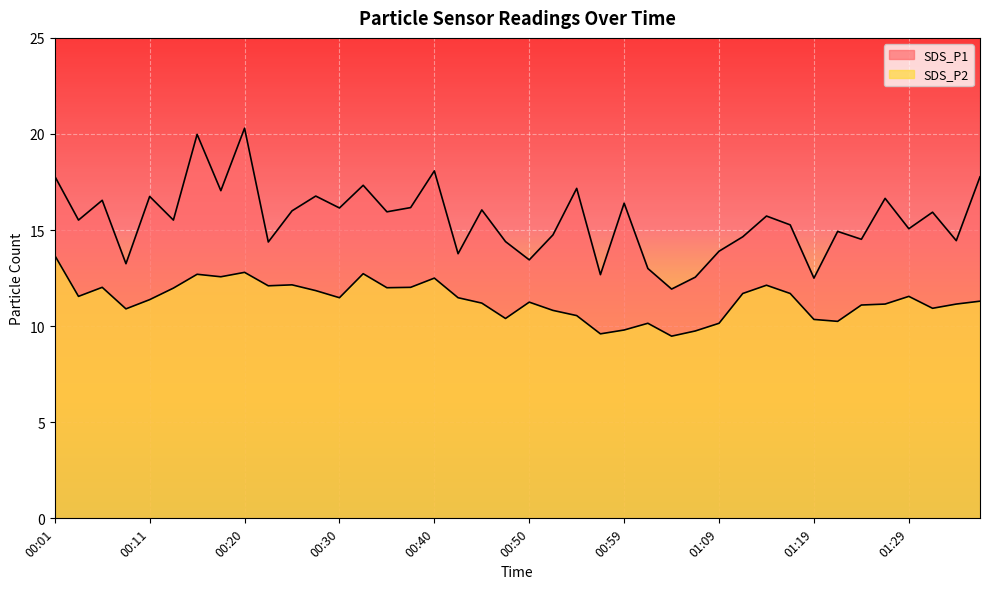

True or false: SDS_P1 and SDS_P2 intersect in this chart.

False